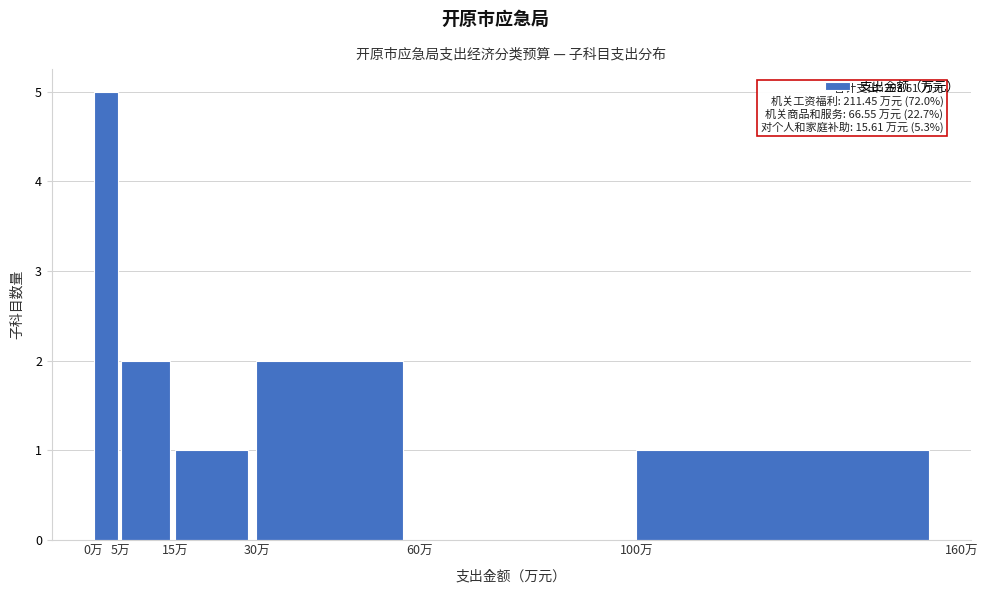

Over which range of the x-axis is the bar tallest?

0 to 5